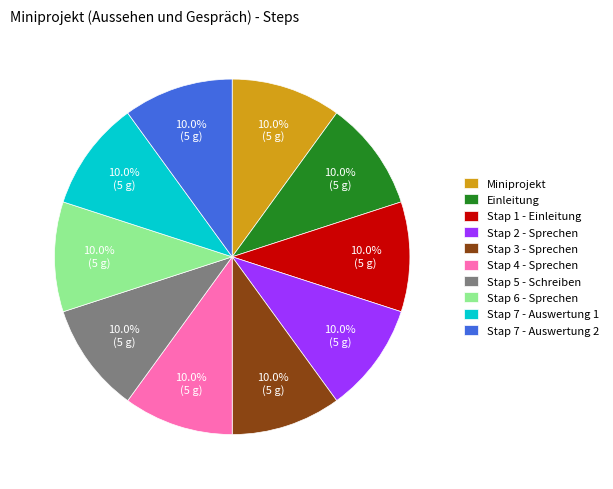

What is the ratio of the value at Einleitung to the value at Stap 4 - Sprechen?

1.0